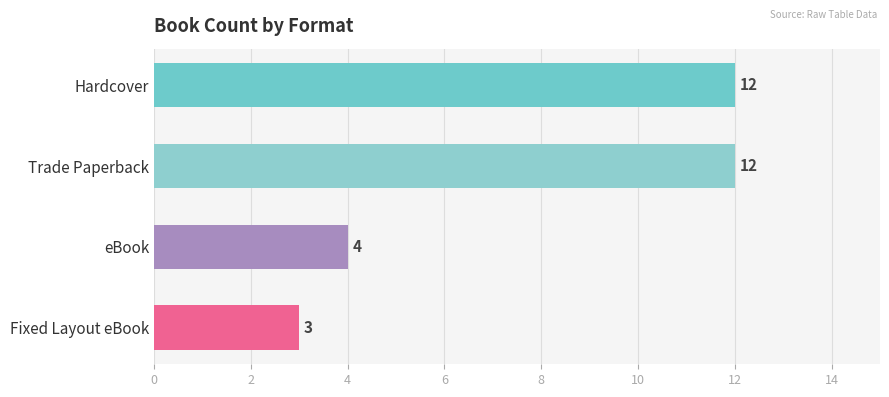

What is the greatest value displayed?

12